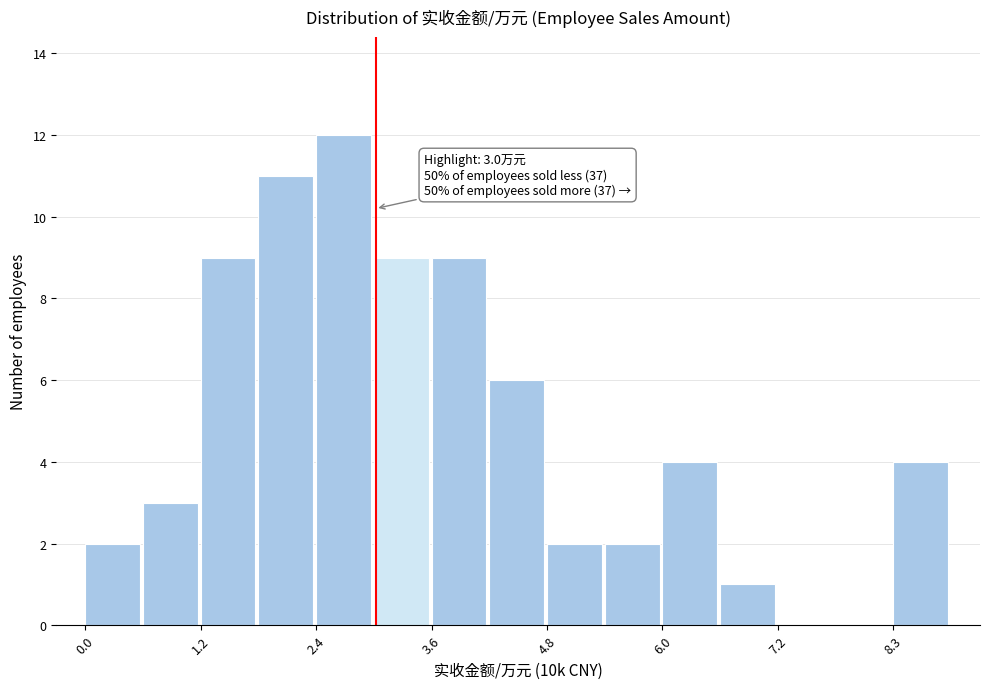

Around what value on the x-axis is the tallest bar? Give the approximate position of its centre, as read against the axis.

2.6